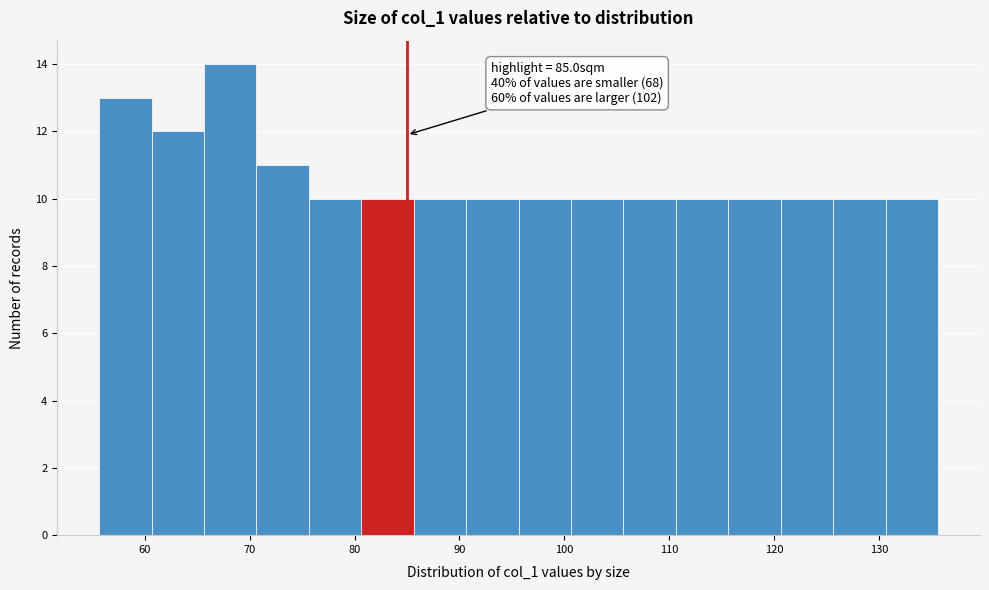

Over which range of the x-axis is the bar tallest?

66 to 71